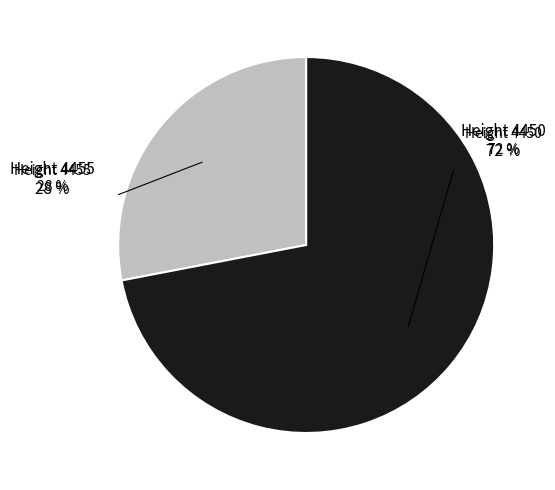

Rank the categories by value from highest to lowest.

4450, 4455